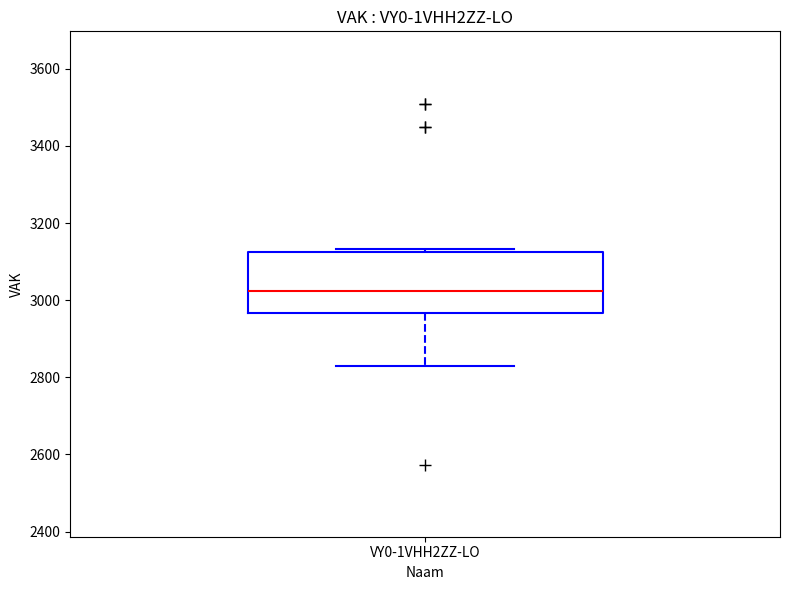

Where is the lower edge of the box for VY0-1VHH2ZZ-LO on the y-axis? The values are not printed on the chart, so give them approximately, as read against the axis.

2960